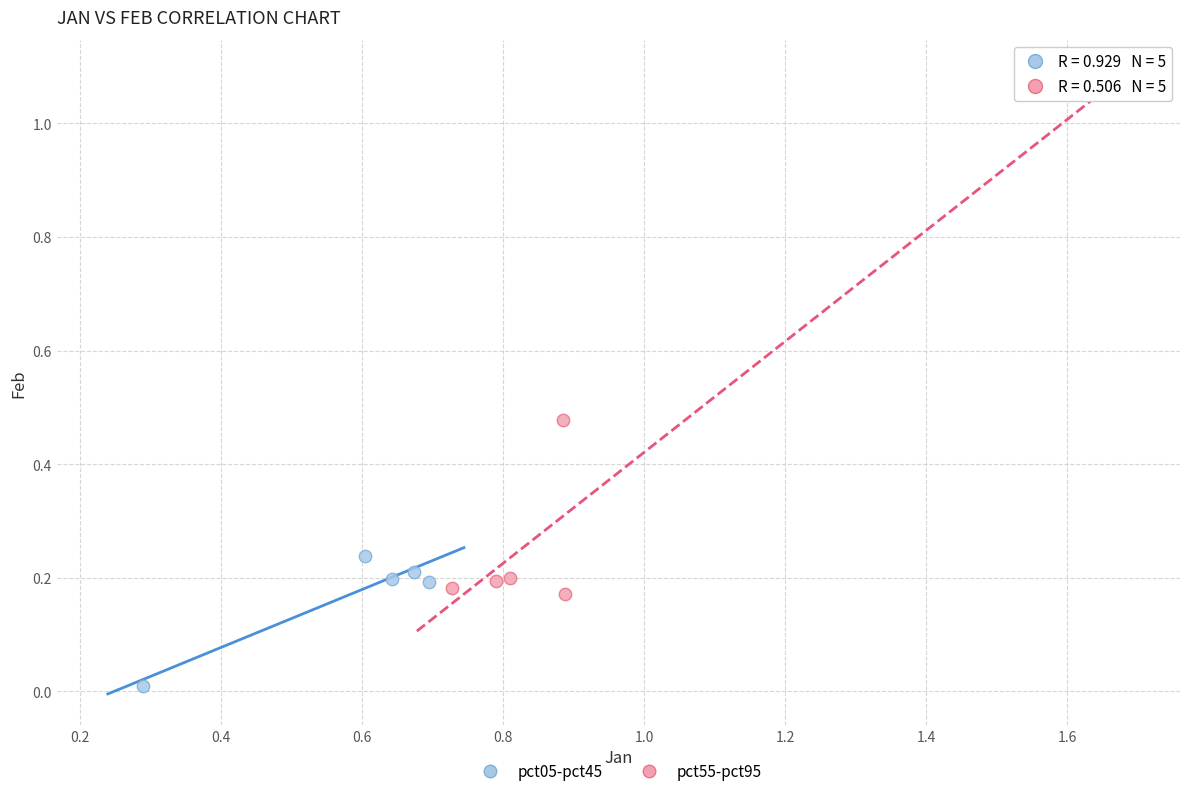

Which series contains the highest Y value?

pct55-pct95